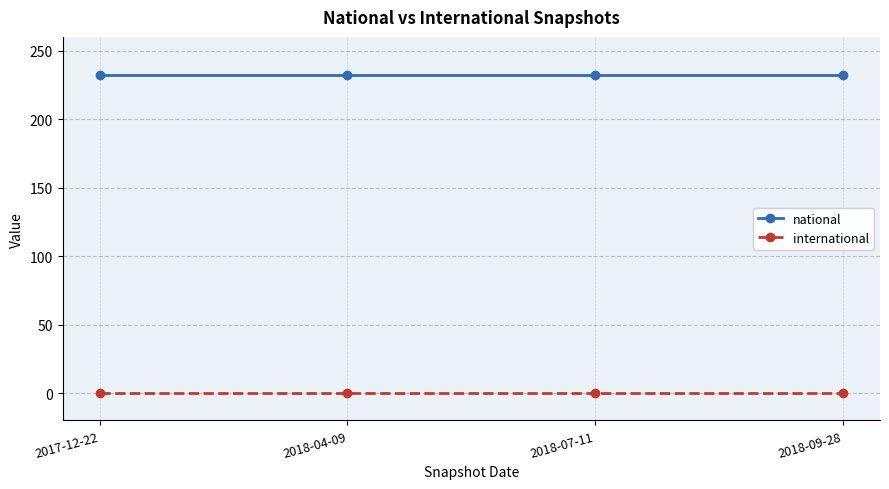

How many lines are shown in the chart?

2